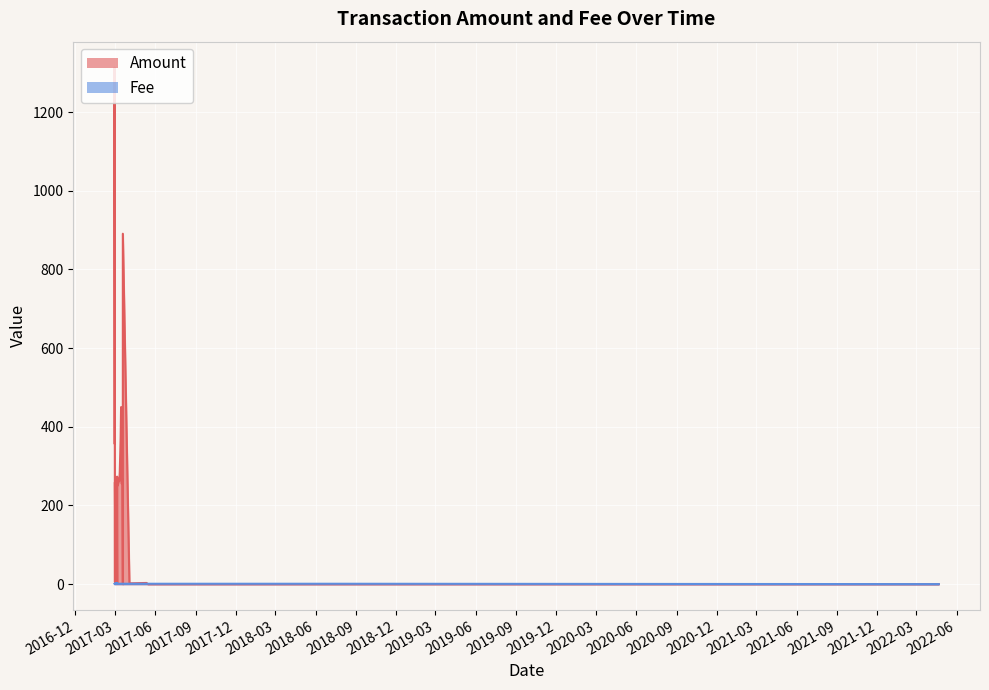

Which series changed the most between 17 and 33?

Amount